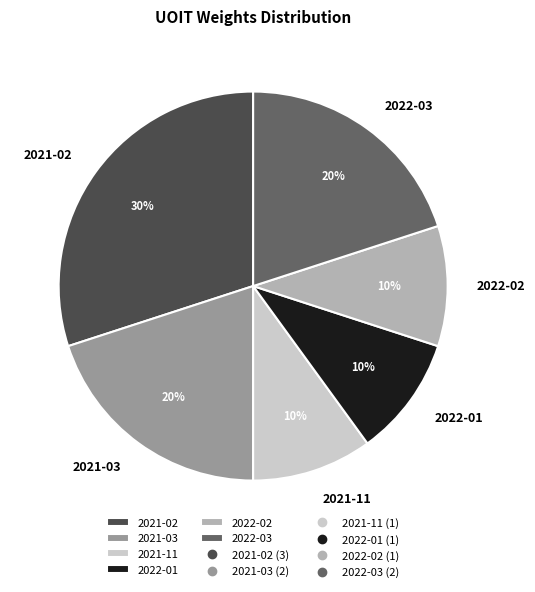

What is the largest slice in the pie chart?

2021-02